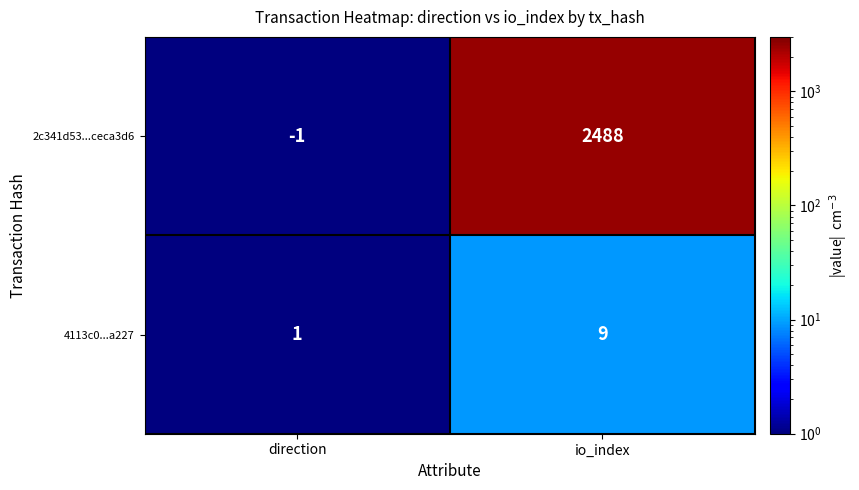

Which series changed the most between direction and io_index?

2c341d53...ceca3d6